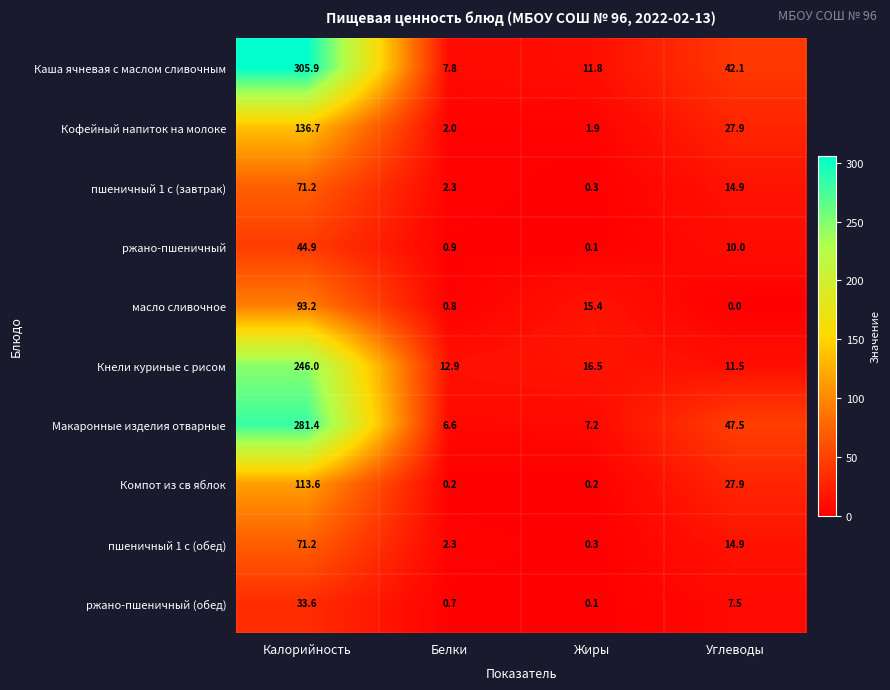

Is the value of масло сливочное at Белки greater than the value of пшеничный 1 с (завтрак) at Калорийность?

No